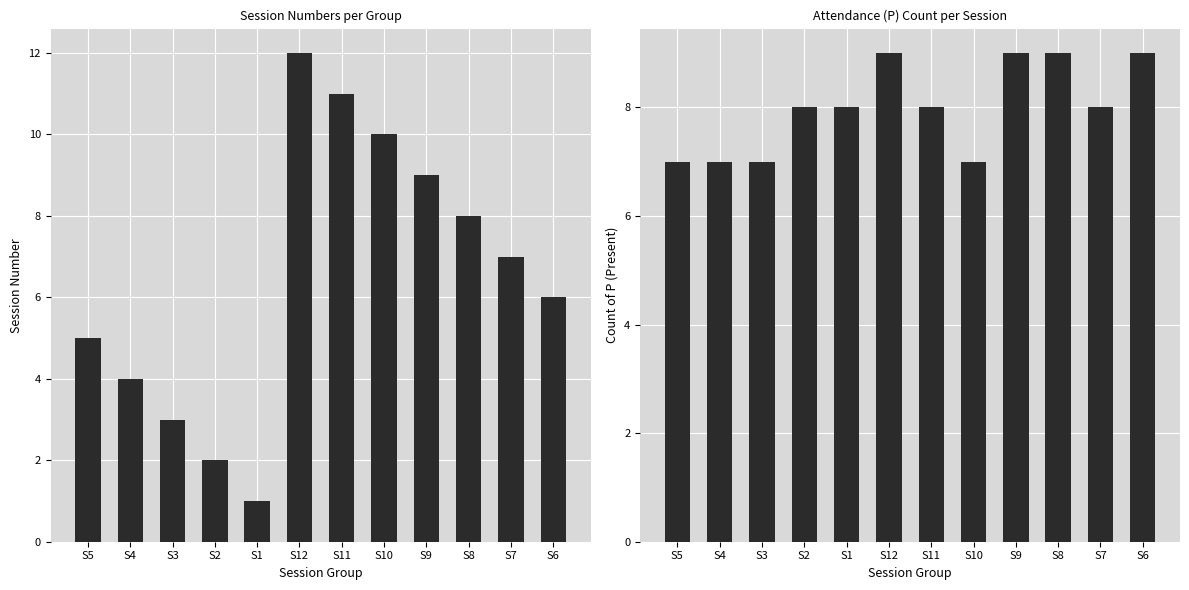

At which label does Session Number reach its peak?

S12